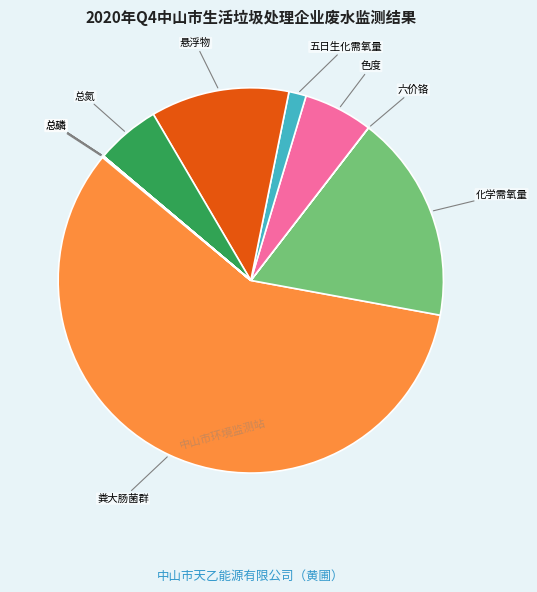

Is there any slice that represents more than half of the pie?

Yes